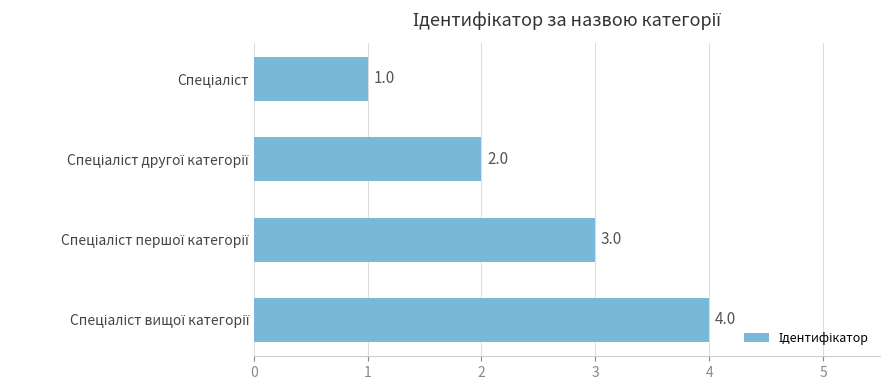

How many values are between 2 and 4?

3